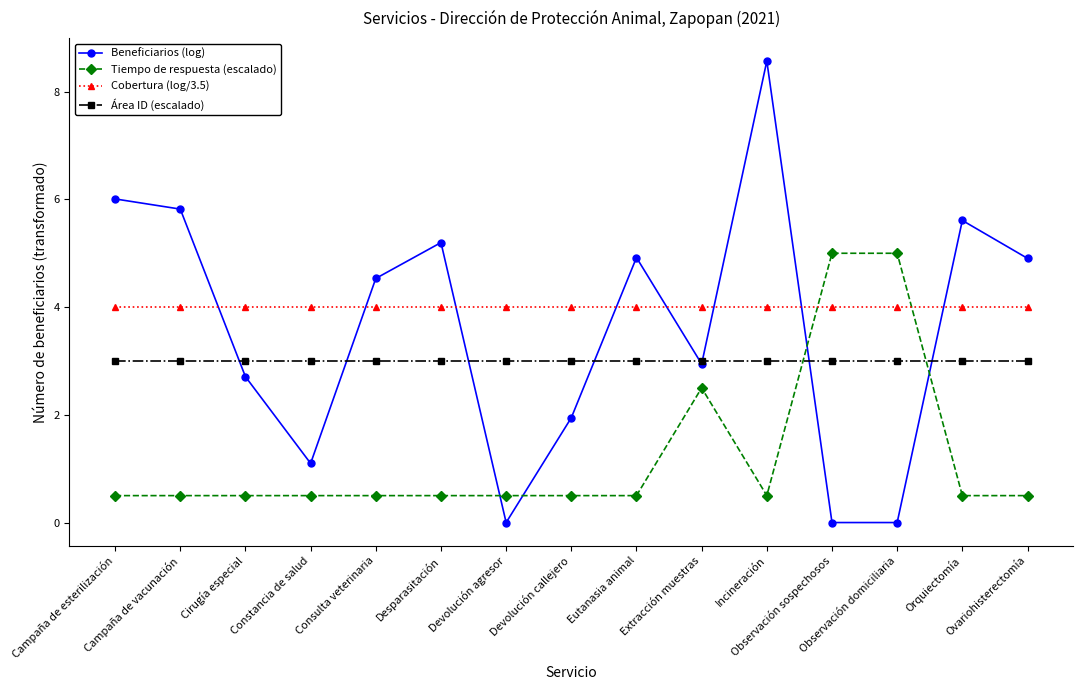

At which label is Tiempo de respuesta (escalado) closest to 2?

Extracción muestras